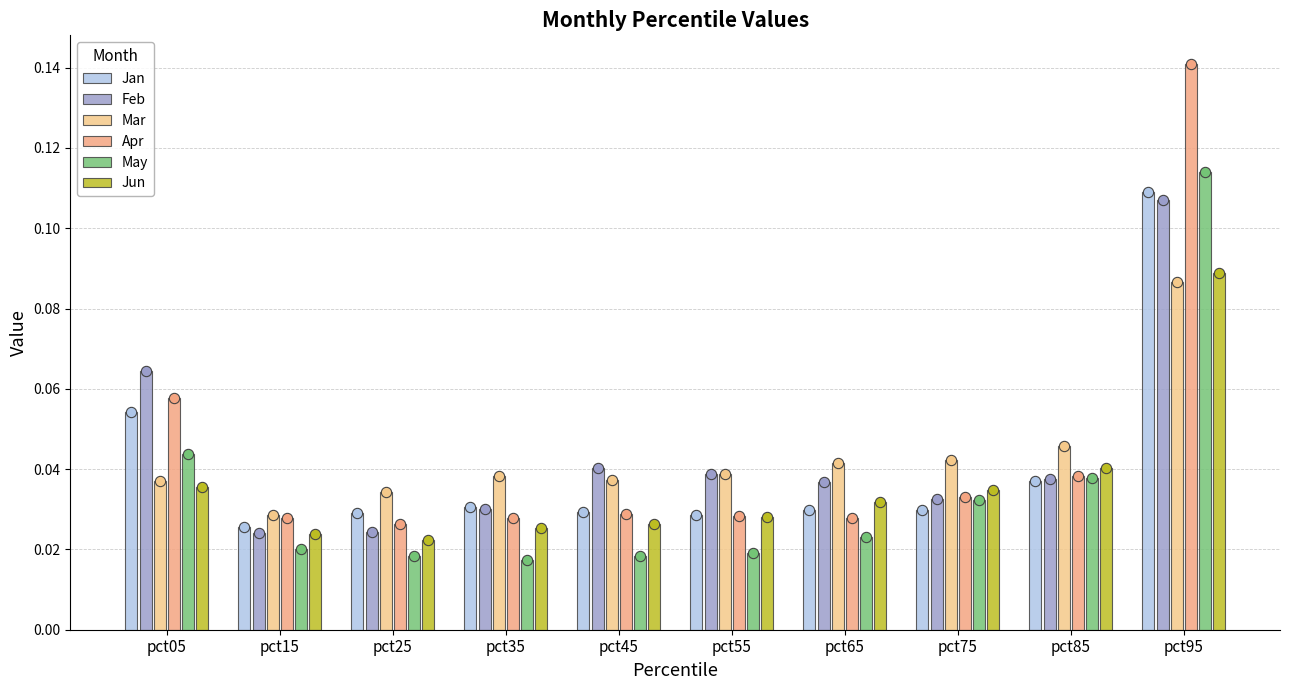

What is the total value across all series at pct55?

0.2